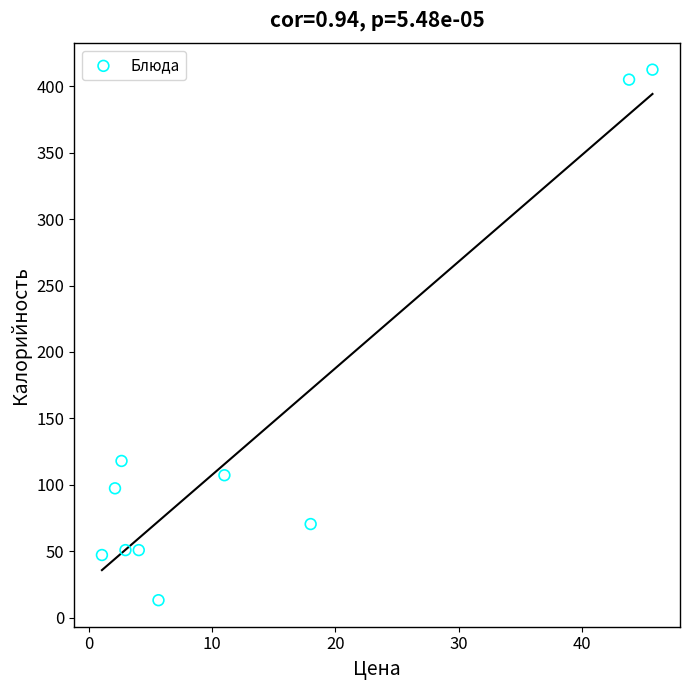

What is the range of Y values (max minus min)?

399.3